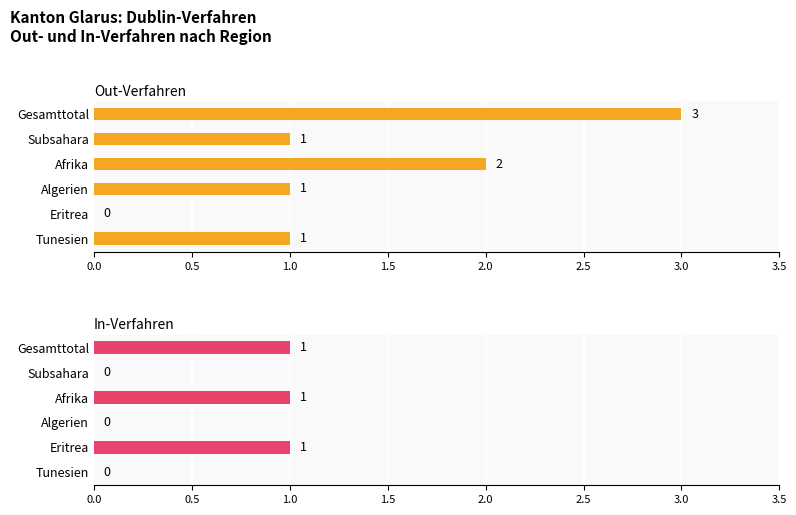

What is the difference between the maximum and minimum values in the In-Verfahren series?

1